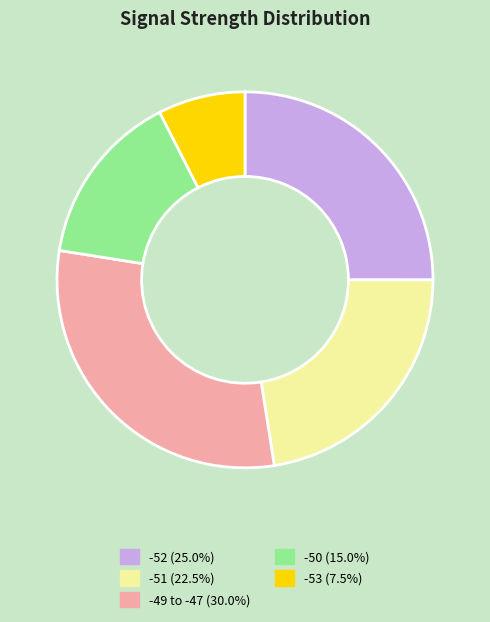

Is there a majority slice in this chart?

No